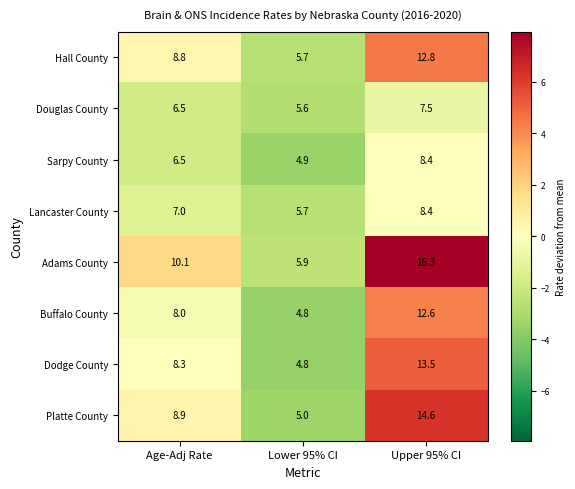

What is the total value across all series at Upper 95% CI?

94.1